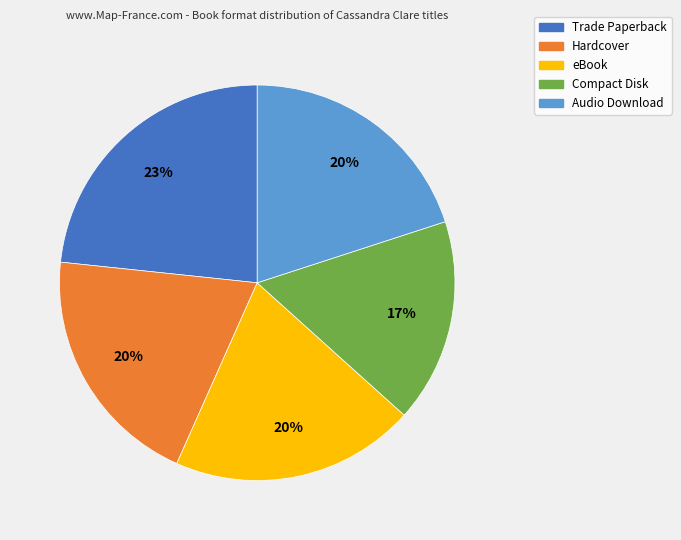

Is the sum of Hardcover and eBook greater than half?

No